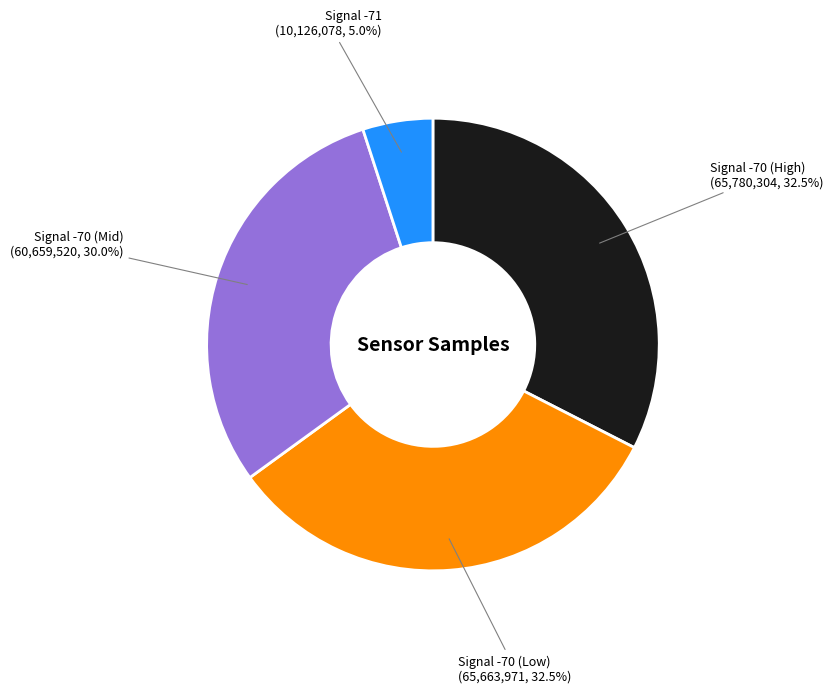

What is the ratio of the value at Signal -70 (Low) to the value at Signal -71?

6.5